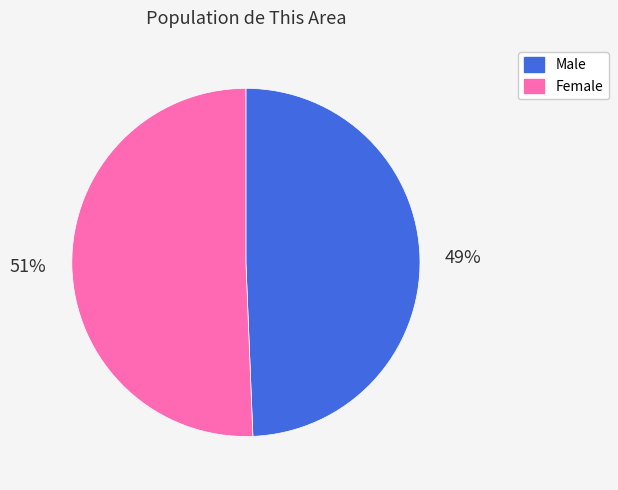

To the nearest percent, what is the average slice percentage?

50%